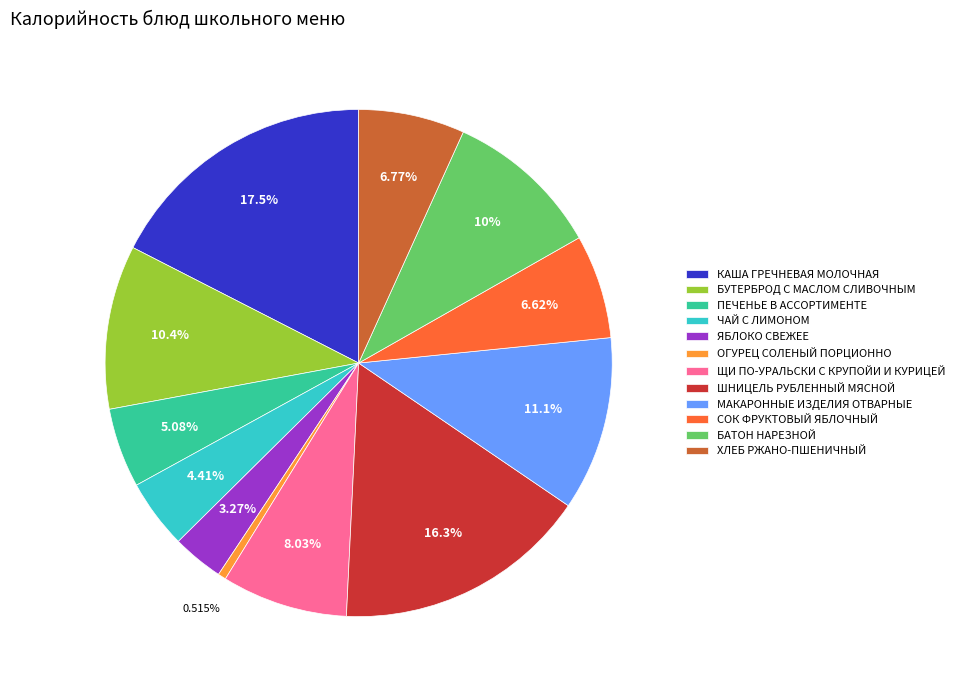

What is the smallest slice in the pie chart?

ОГУРЕЦ СОЛЕНЫЙ ПОРЦИОННО